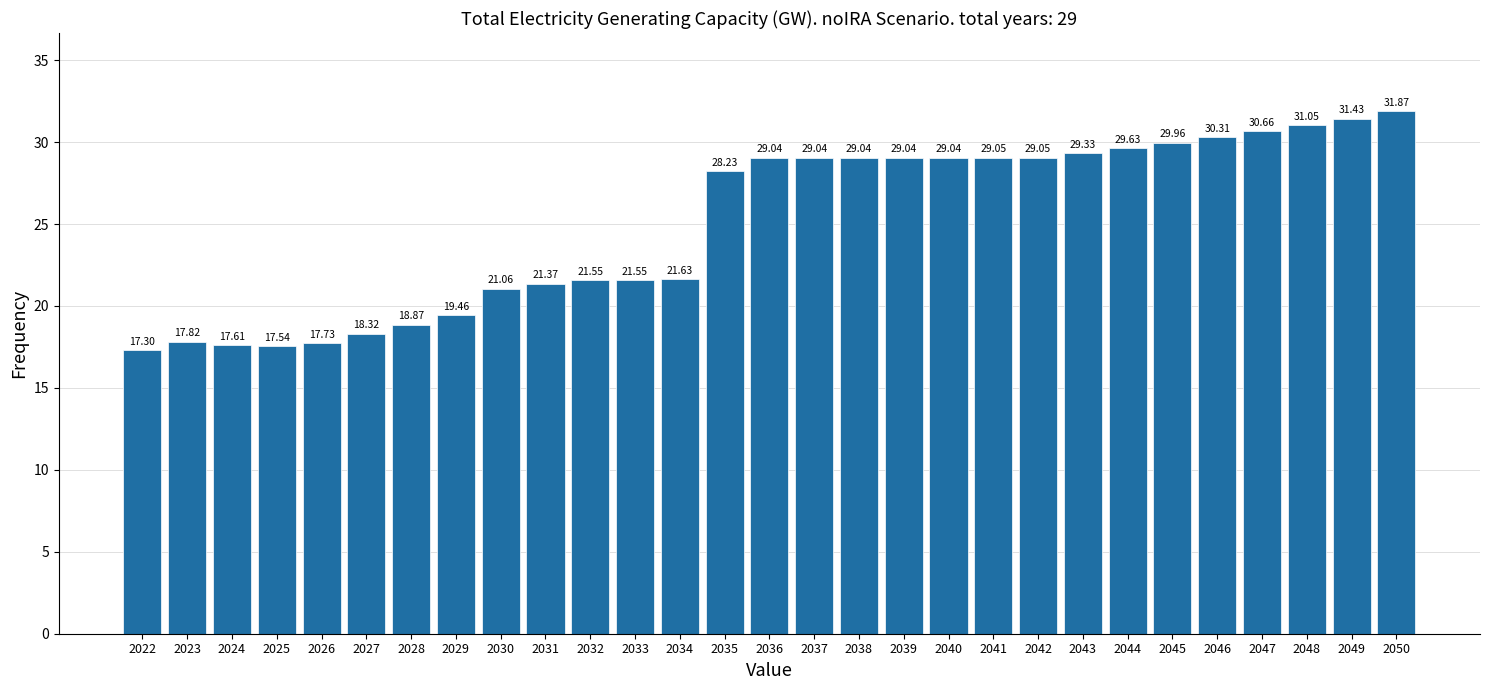

Approximately how many times larger is the value at 2036 compared to 2042?

1.0